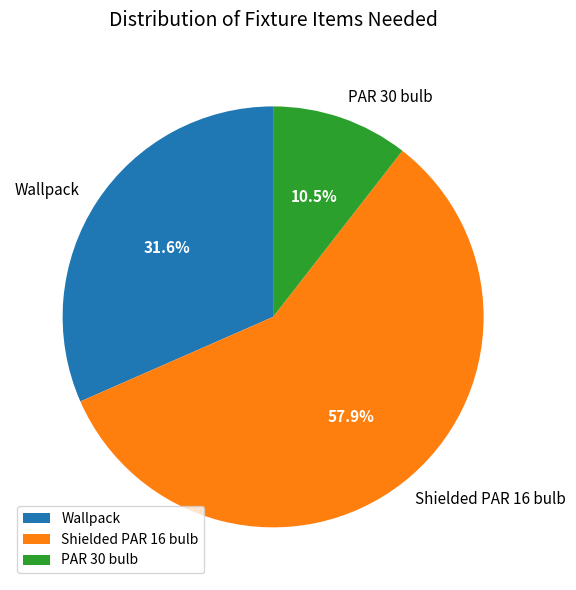

True or false: PAR 30 bulb accounts for 1% of the total.

False